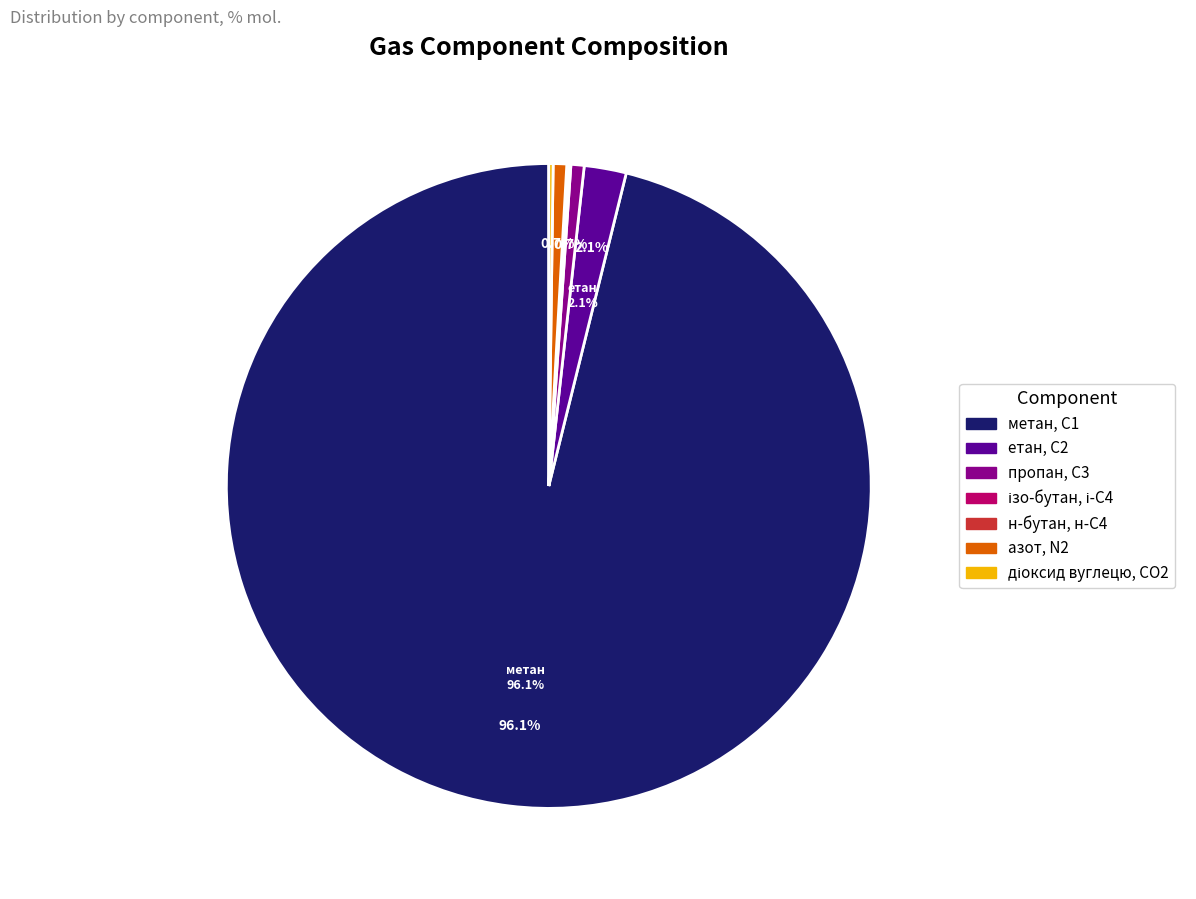

Does any single category account for the majority?

Yes